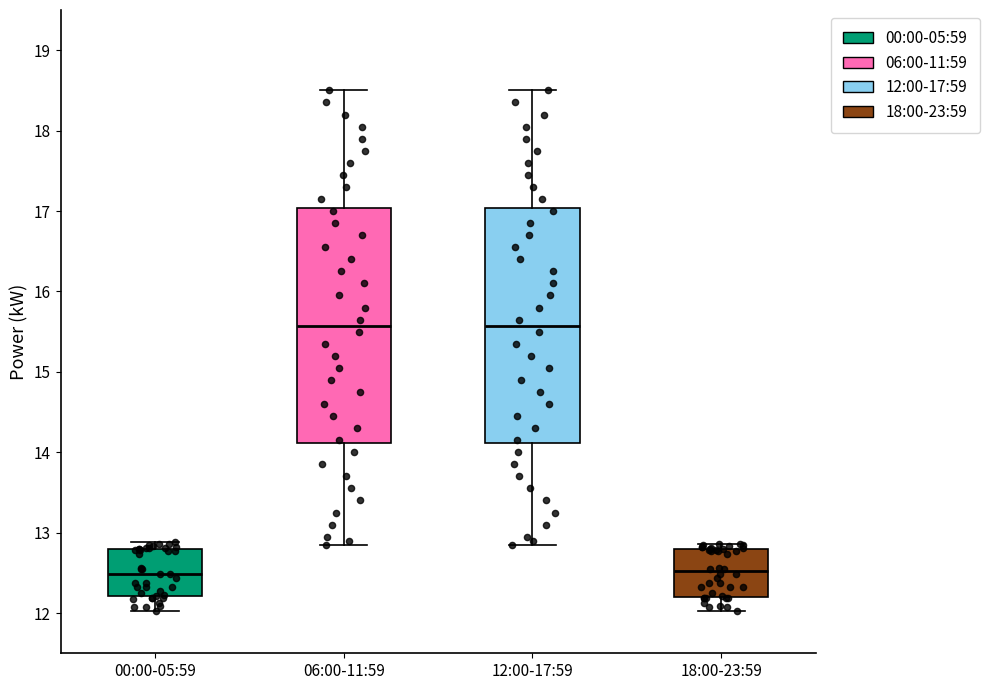

Where does the lower whisker of the box for 00:00-05:59 end on the y-axis? The values are not printed on the chart, so give them approximately, as read against the axis.

12.0